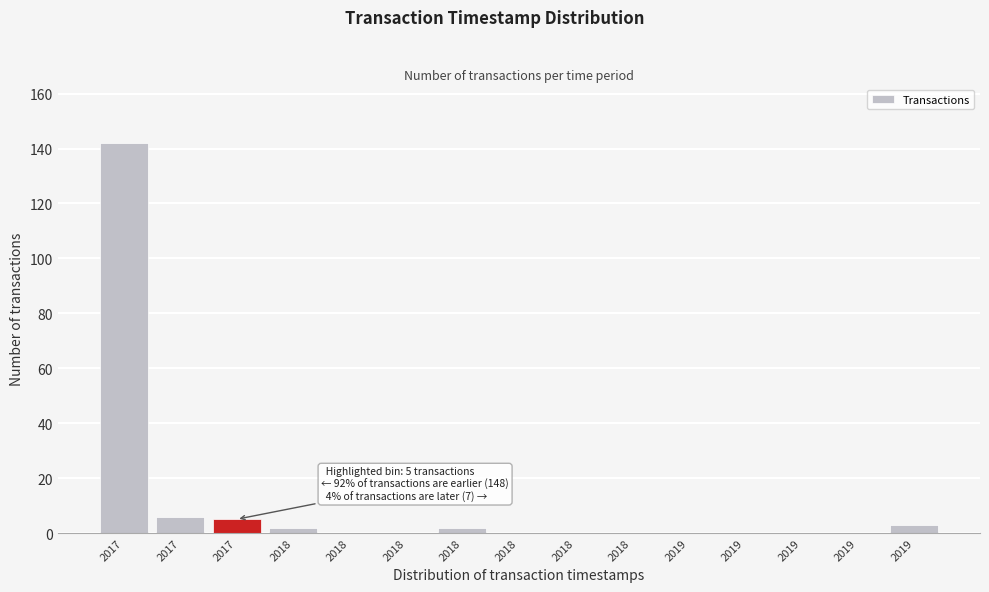

Are the bars horizontal?

No